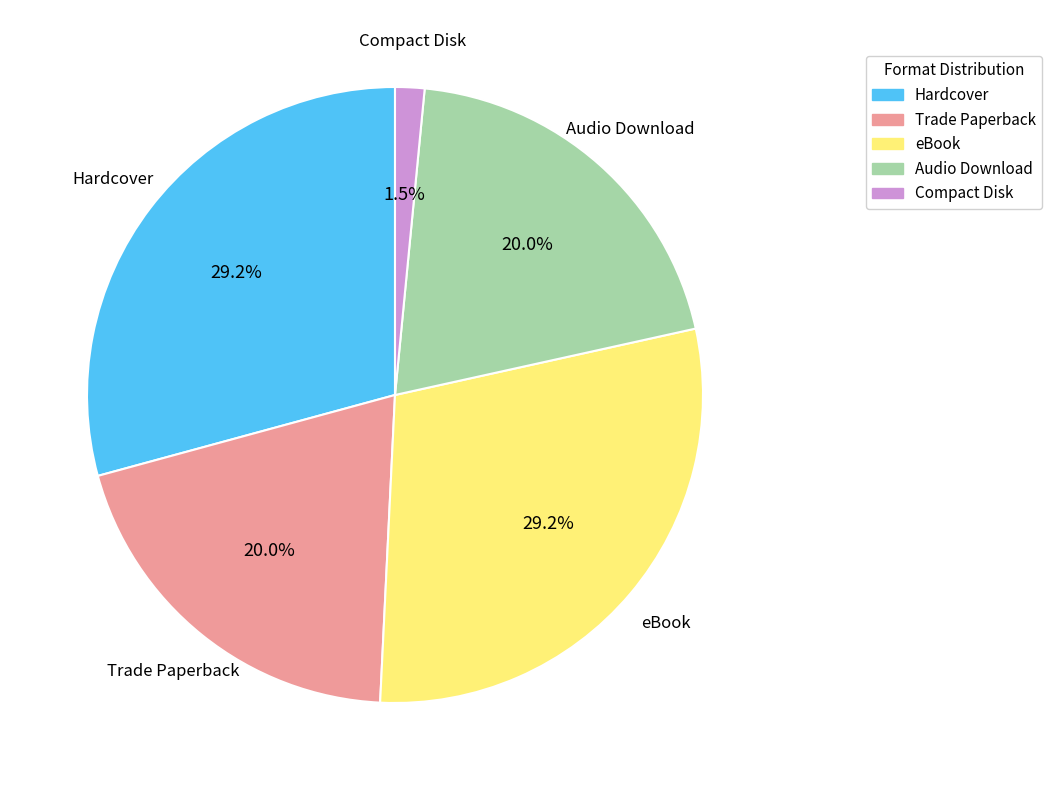

Which has a higher value, Hardcover or Trade Paperback?

Hardcover